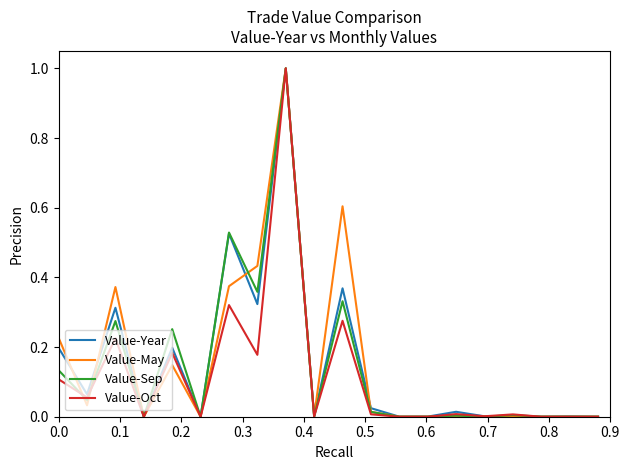

What is the greatest value displayed?

1.0